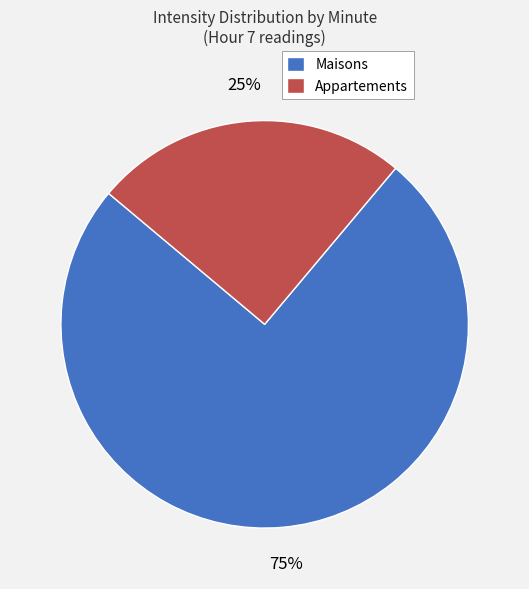

Do Appartements and Maisons together represent more than half of the pie?

Yes